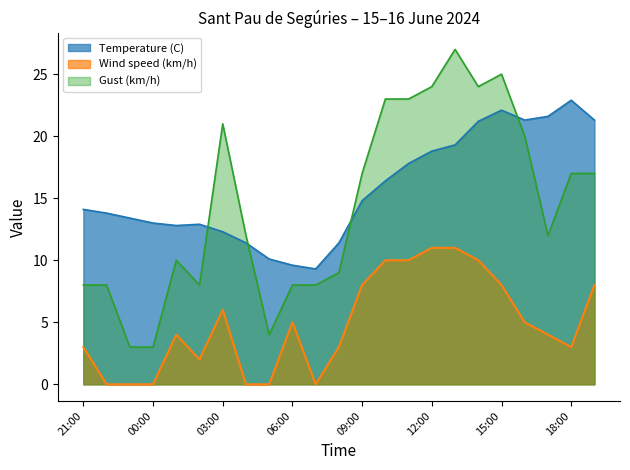

Rank the categories by Gust (km/h) value from lowest to highest.

23:00, 00:00, 05:00, 21:00, 22:00, 02:00, 06:00, 07:00, 08:00, 01:00, 04:00, 17:00, 09:00, 18:00, 19:00, 16:00, 03:00, 10:00, 11:00, 12:00, 14:00, 15:00, 13:00